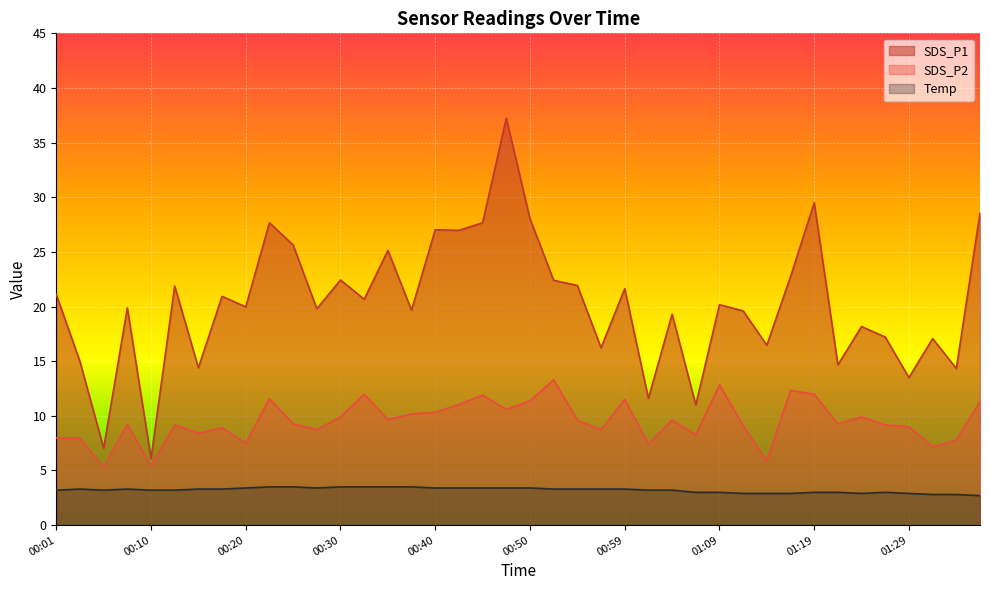

What is the sum of all SDS_P2 values?

380.4